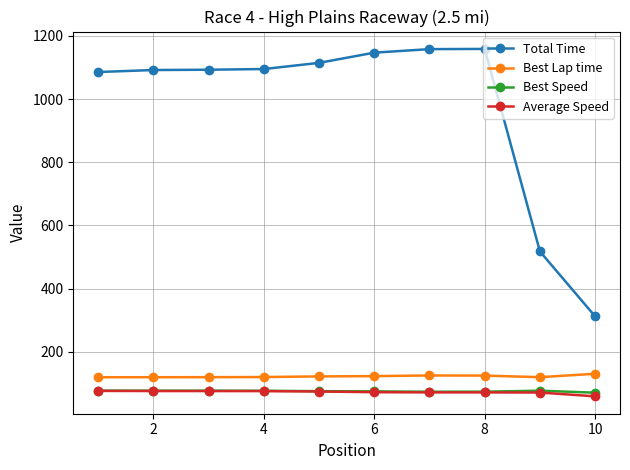

True or false: Best Lap time and Best Speed cross at least once.

False